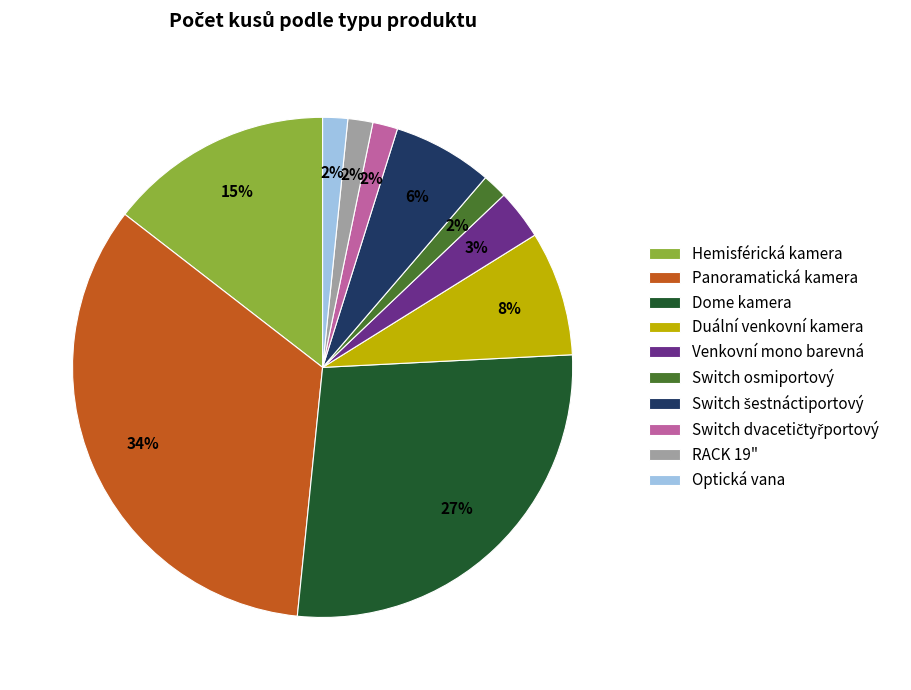

Approximately how many times larger is the value at Optická vana compared to Hemisférická kamera?

0.1